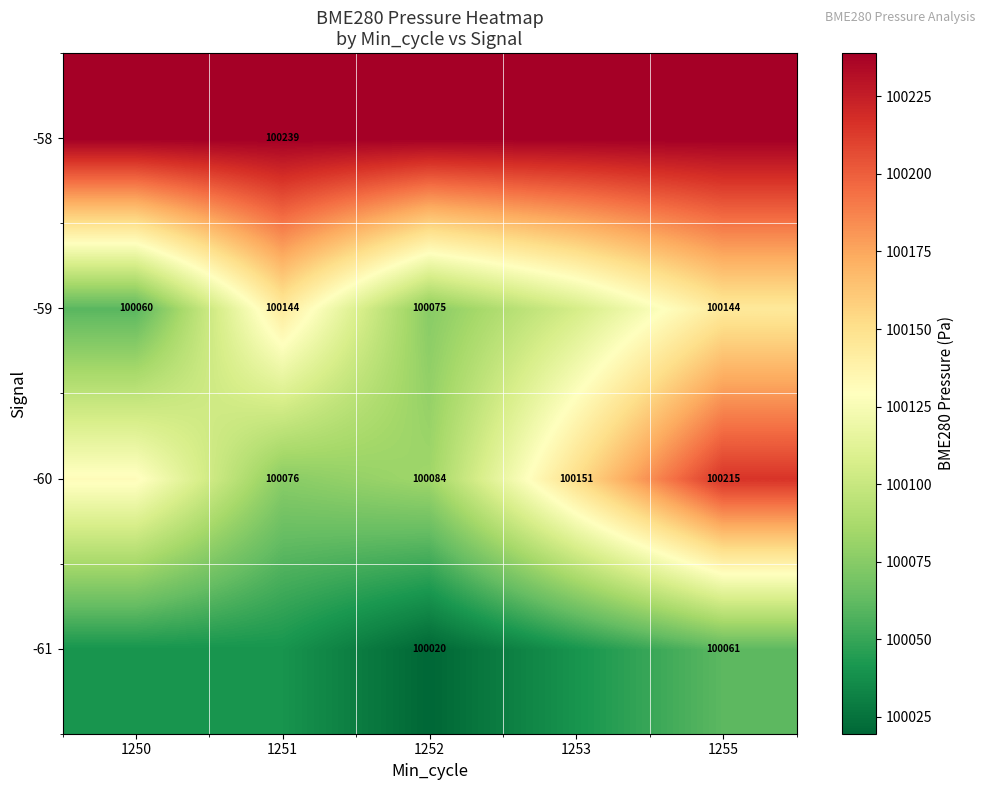

Is the value of -60 at 1251 greater than the value of -59 at 1250?

Yes